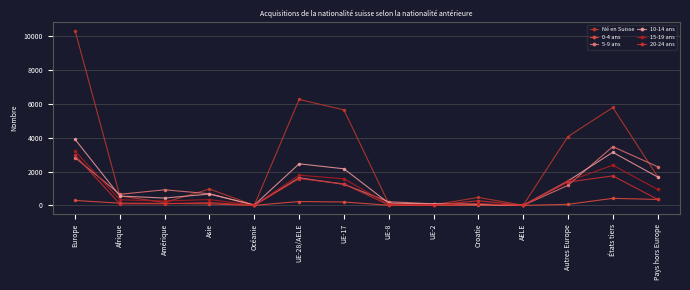

What is the approximate value of 0-4 ans at Europe, to the nearest 10?

300